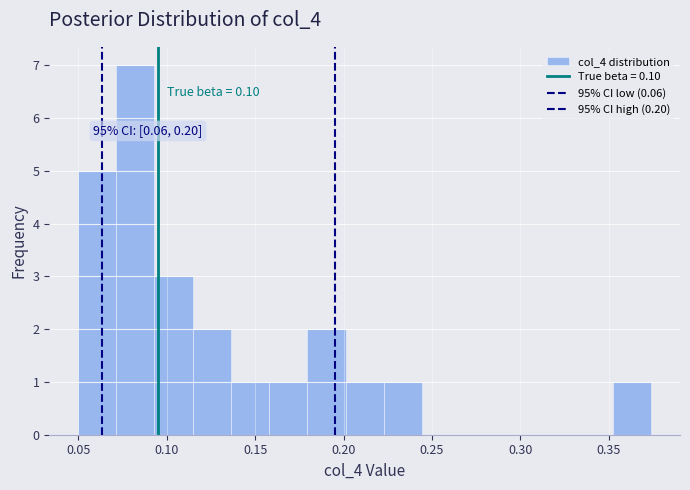

Which range on the x-axis has the tallest bar?

0.070 to 0.095